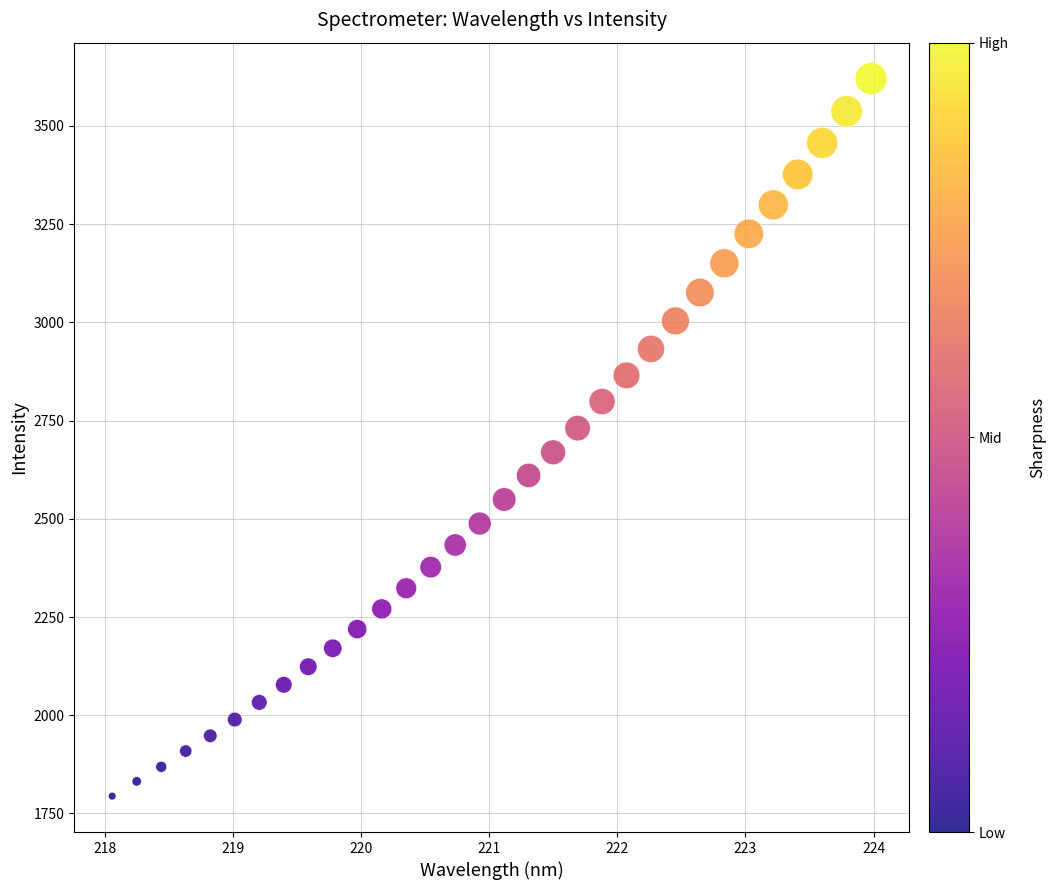

What is the range of X values (max minus min)?

5.9